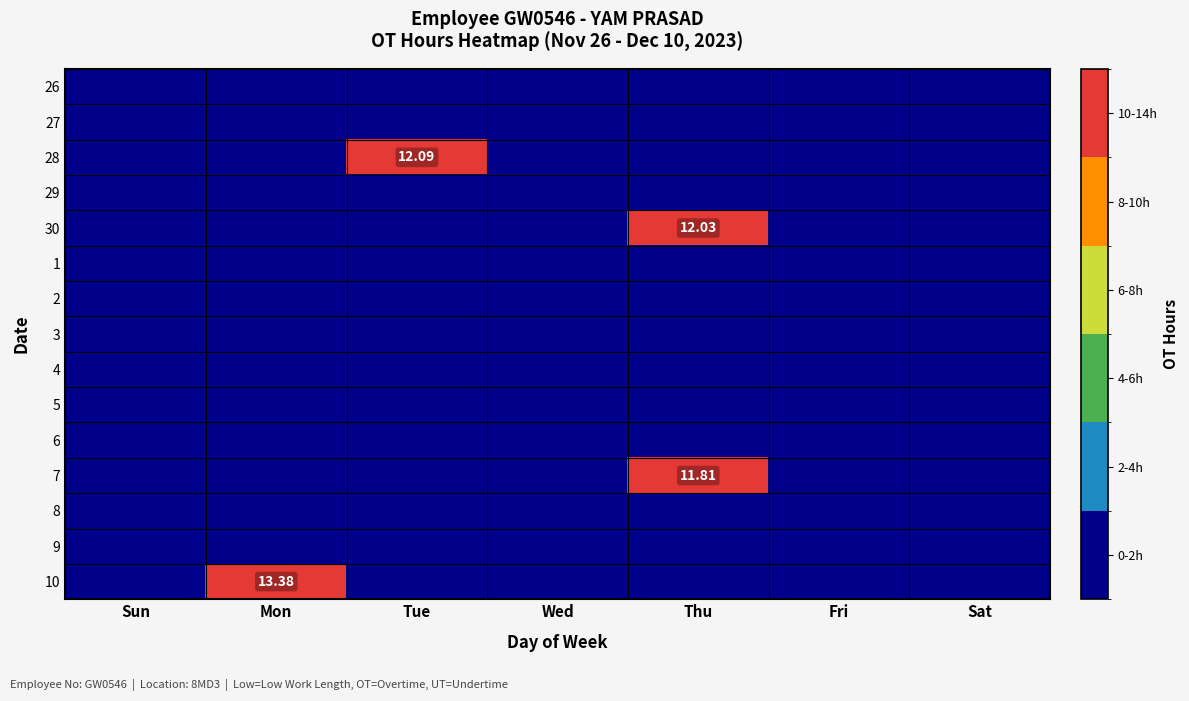

Which has a higher value, Sat or Sun?

Sat